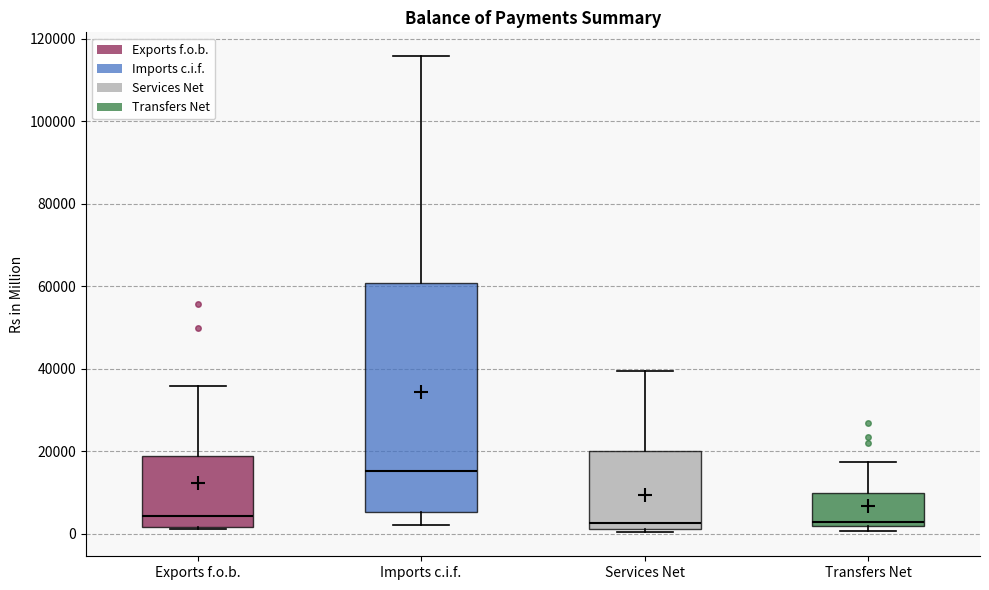

Reading left to right, read every box against the y-axis: the position of its median line, the range the box covers, and the ends of its whiskers. The values are not printed on the chart, so give them approximately, as read against the axis.

Exports f.o.b.: median 4000, box 2000 to 18000, whiskers 2000 to 36000
Imports c.i.f.: median 16000, box 6000 to 60000, whiskers 2000 to 116000
Services Net: median 2000 (just above the box's lower edge), box 2000 to 20000, whiskers 0 to 40000
Transfers Net: median 2000 (just above the box's lower edge), box 2000 to 10000, whiskers 0 to 18000